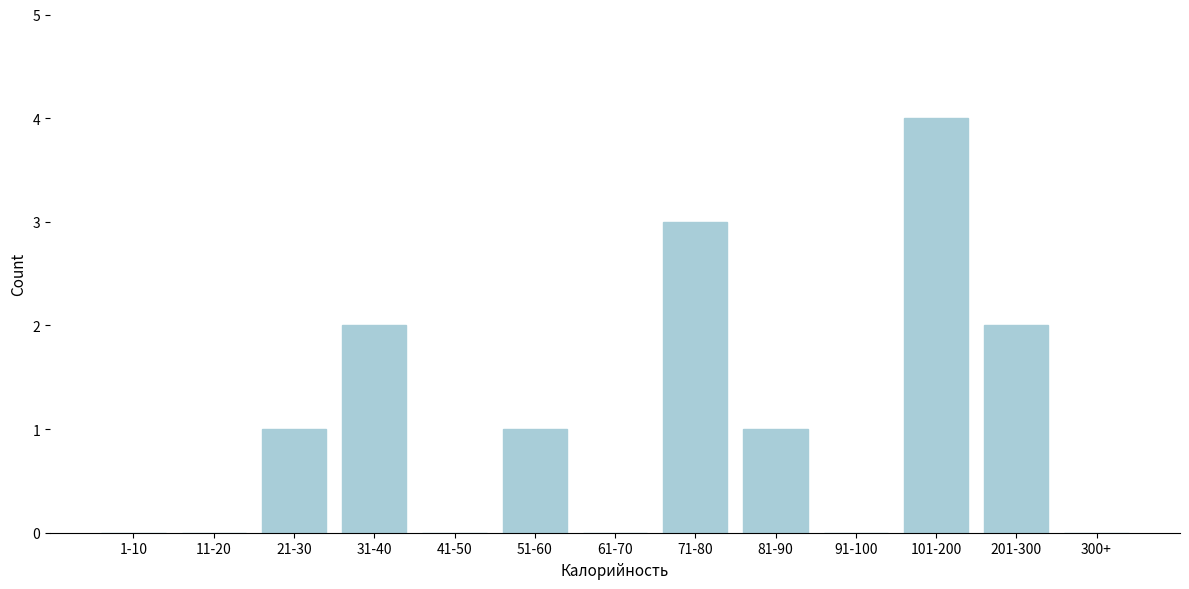

Reading left to right, list all the values displayed in this chart.

1-10=0	11-20=0	21-30=1	31-40=2	41-50=0	51-60=1	61-70=0	71-80=3	81-90=1	91-100=0	101-200=4	201-300=2	300+=0